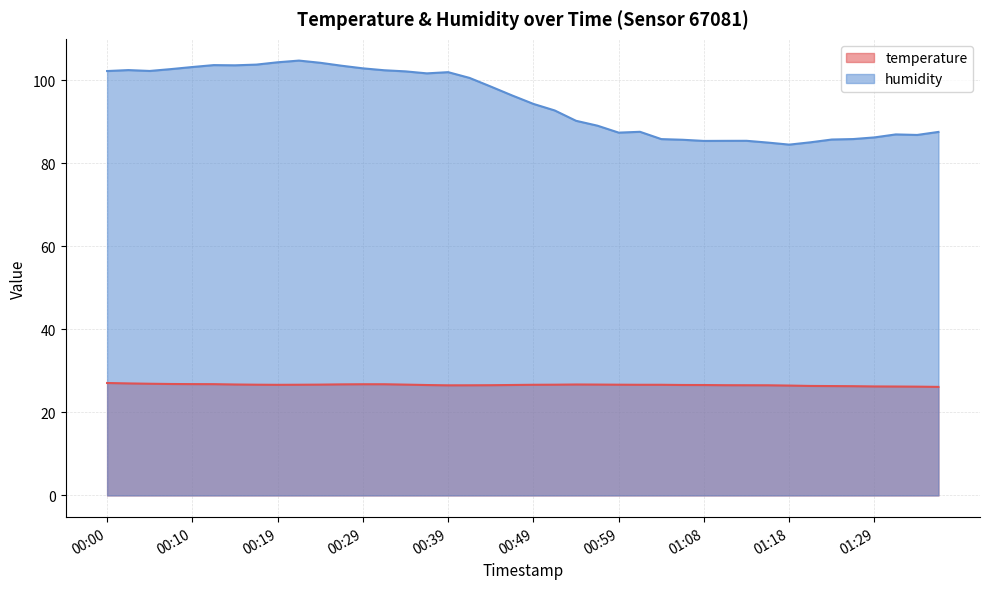

Which series changed the most between 00:00 and 00:15?

humidity